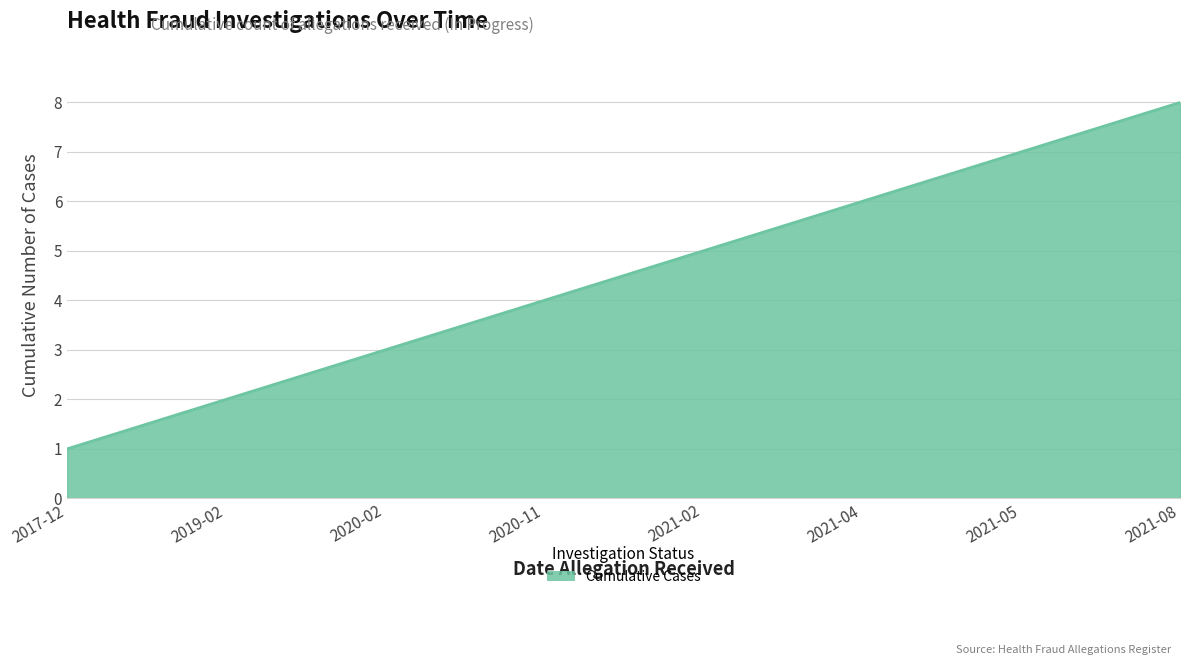

Read the value at 2021-04.

6